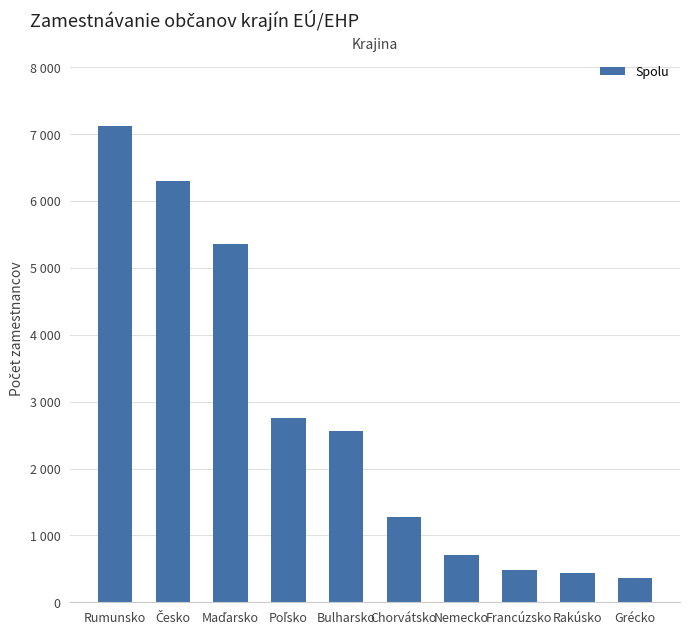

Reading right to left, extract all data points from this chart.

363	442	480	702	1275	2562	2755	5362	6298	7127